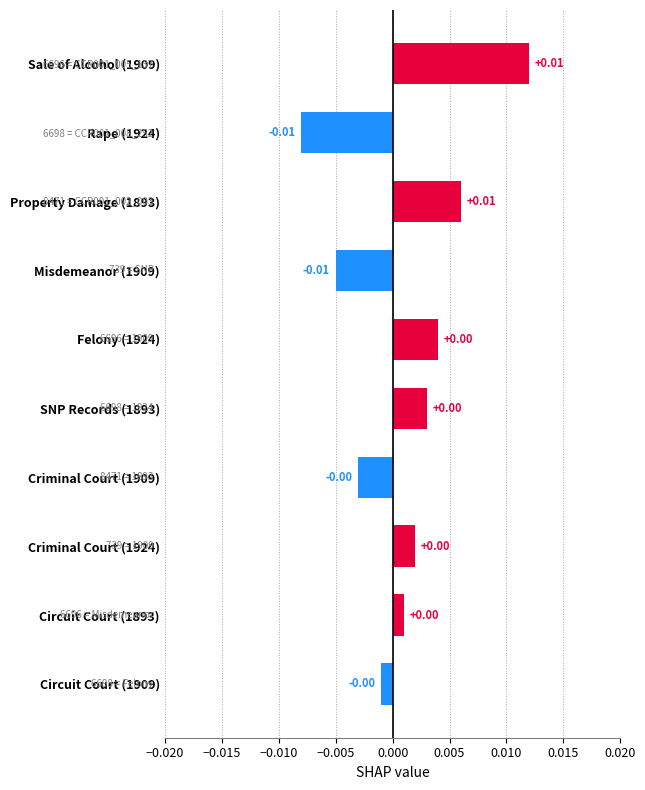

How many negative values are there?

4